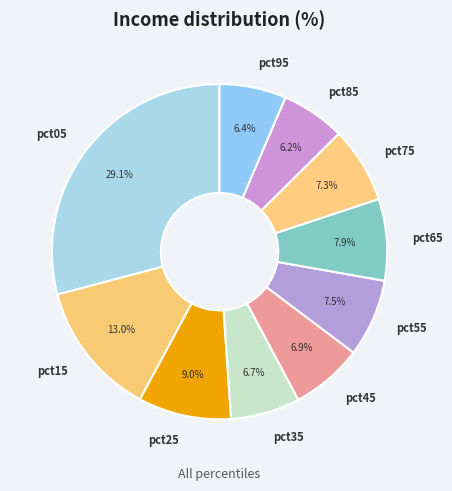

True or false: pct65 accounts for 22% of the total.

False